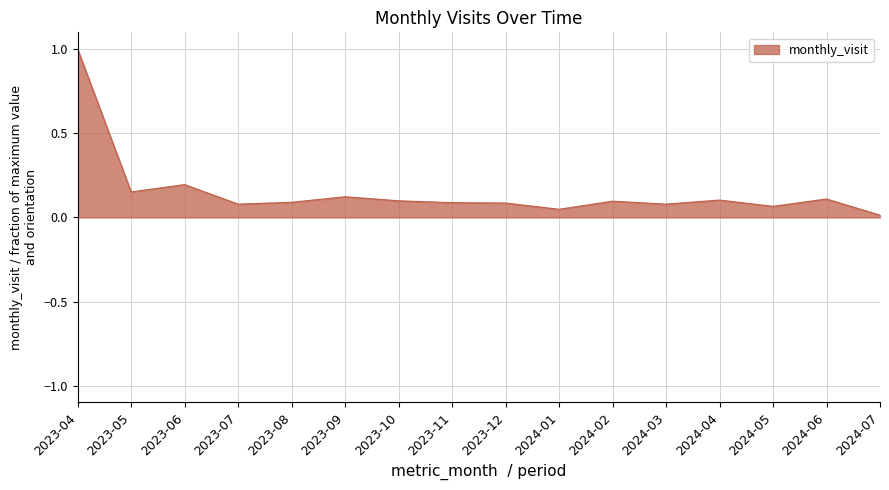

Does the chart have visible grid lines?

Yes